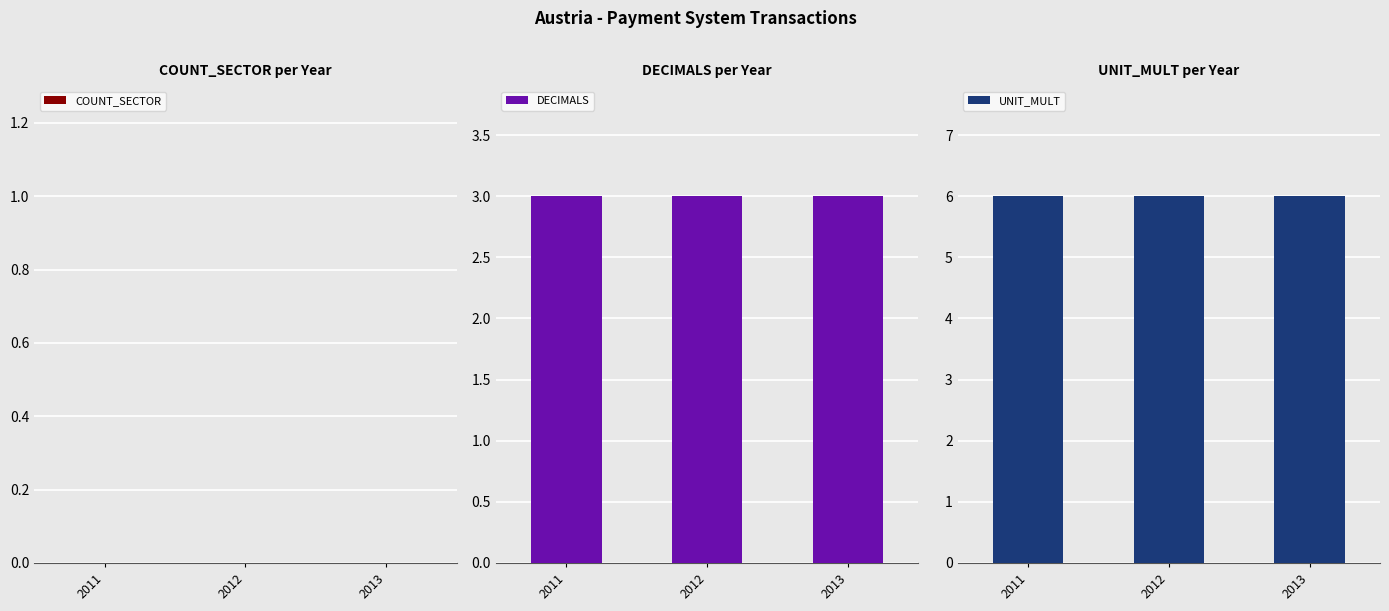

Is it true that DECIMALS equals 1 at 2013?

False